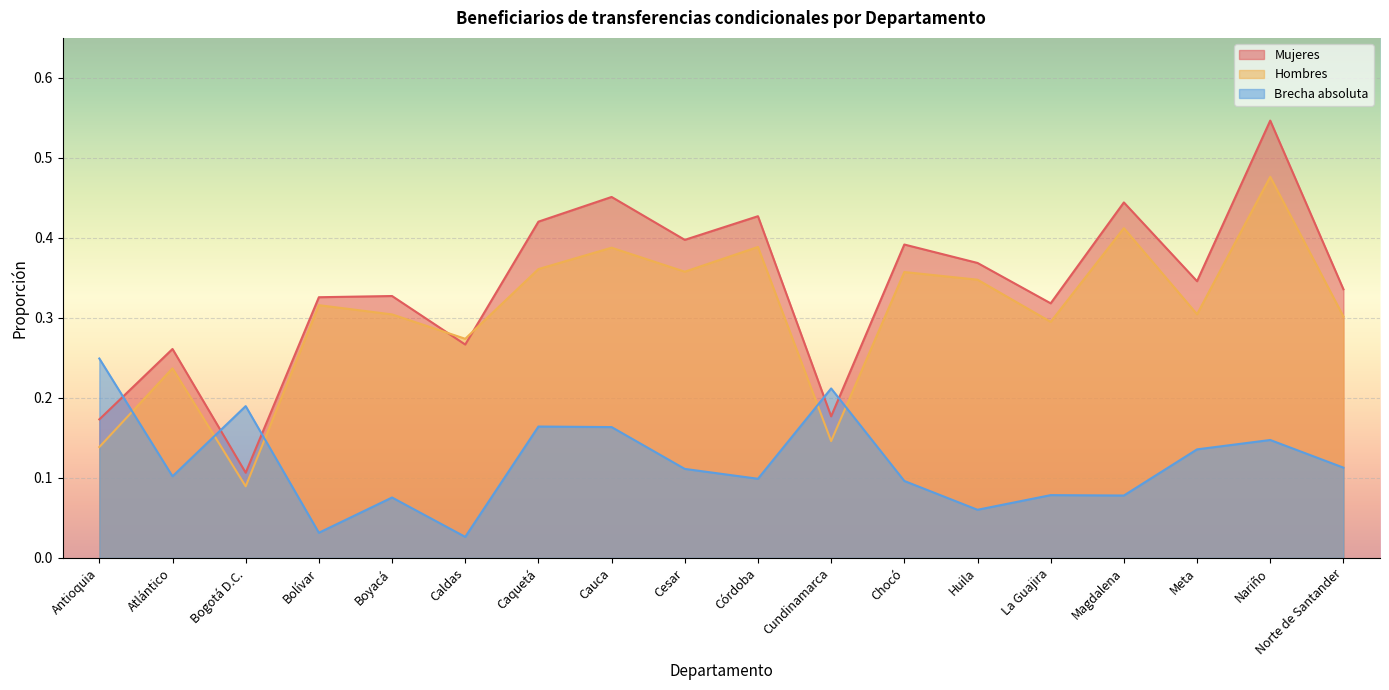

What is the highest value of the Brecha absoluta series?

0.2